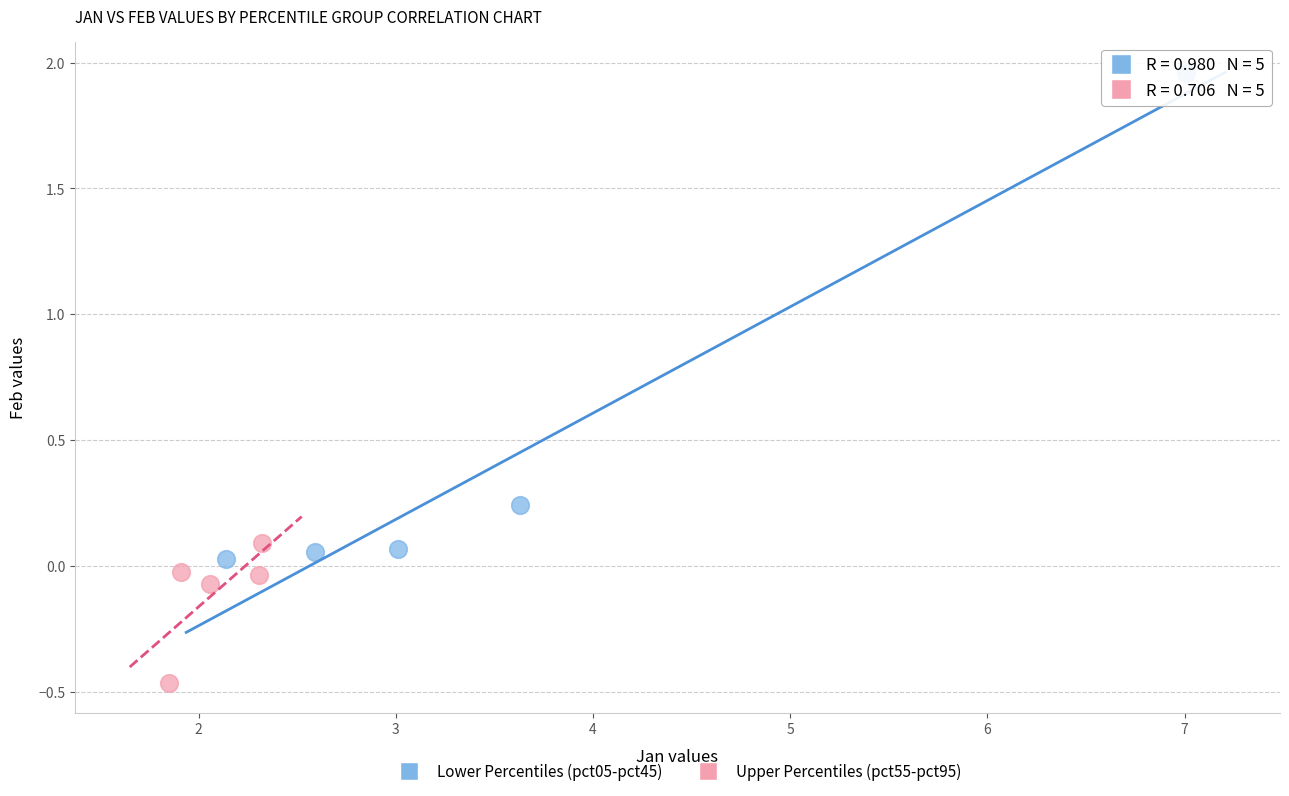

Which series has the largest Y range (max minus min)?

Lower Percentiles (pct05-pct45)